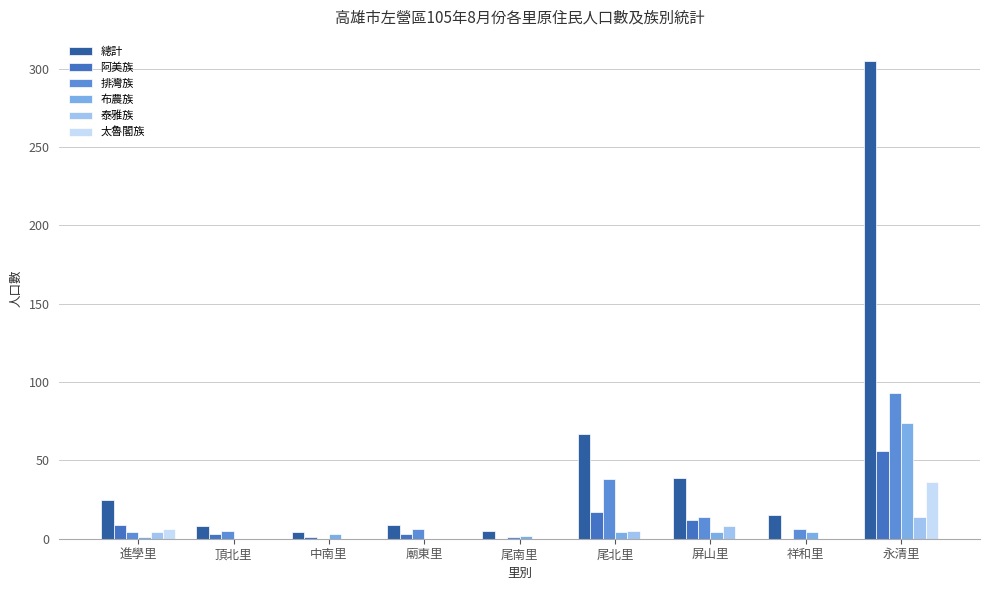

The 總計 series shows 9 at 廟東里. True or false?

True